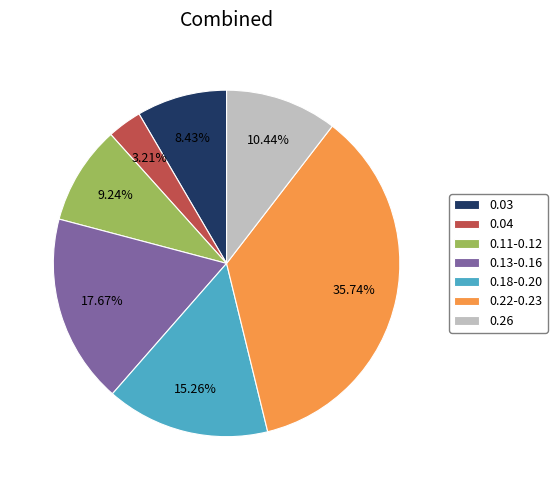

Which slice is the smallest?

0.04